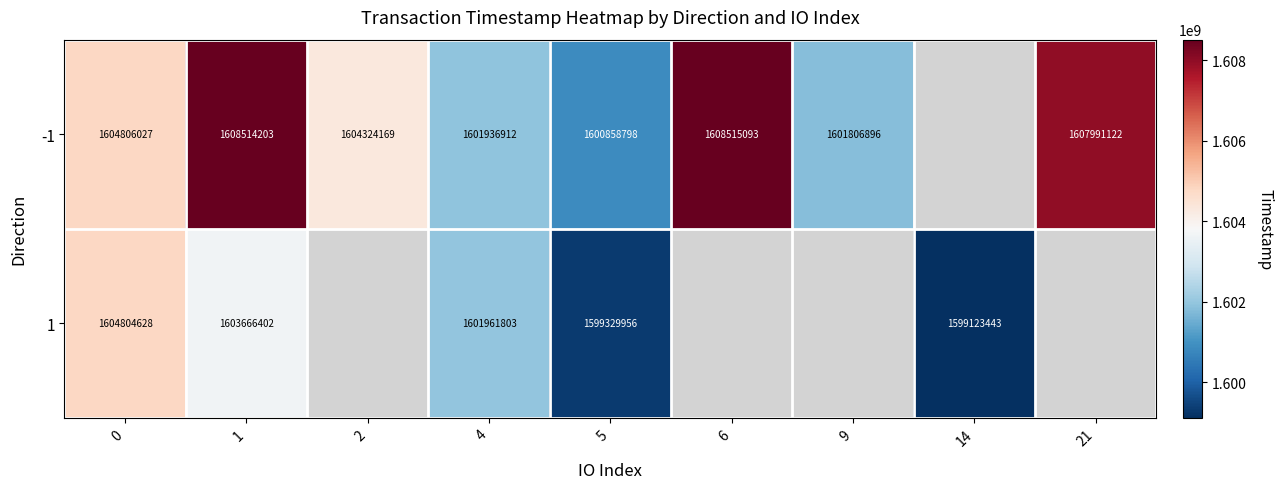

What is the difference between the highest and lowest values at 5?

1528842